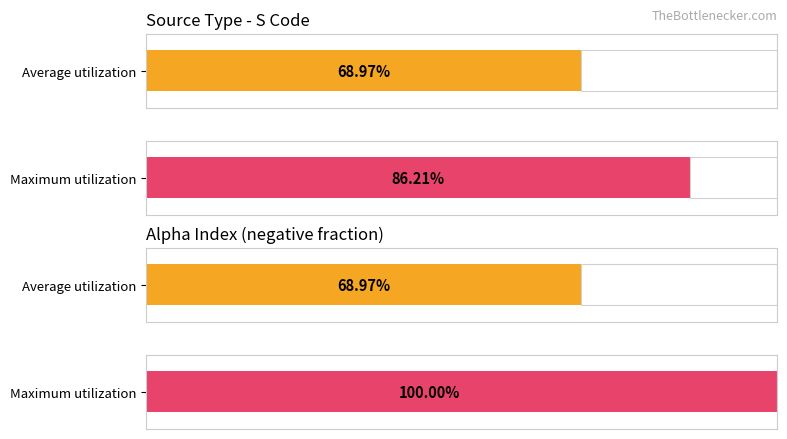

Does the chart contain any negative values?

No